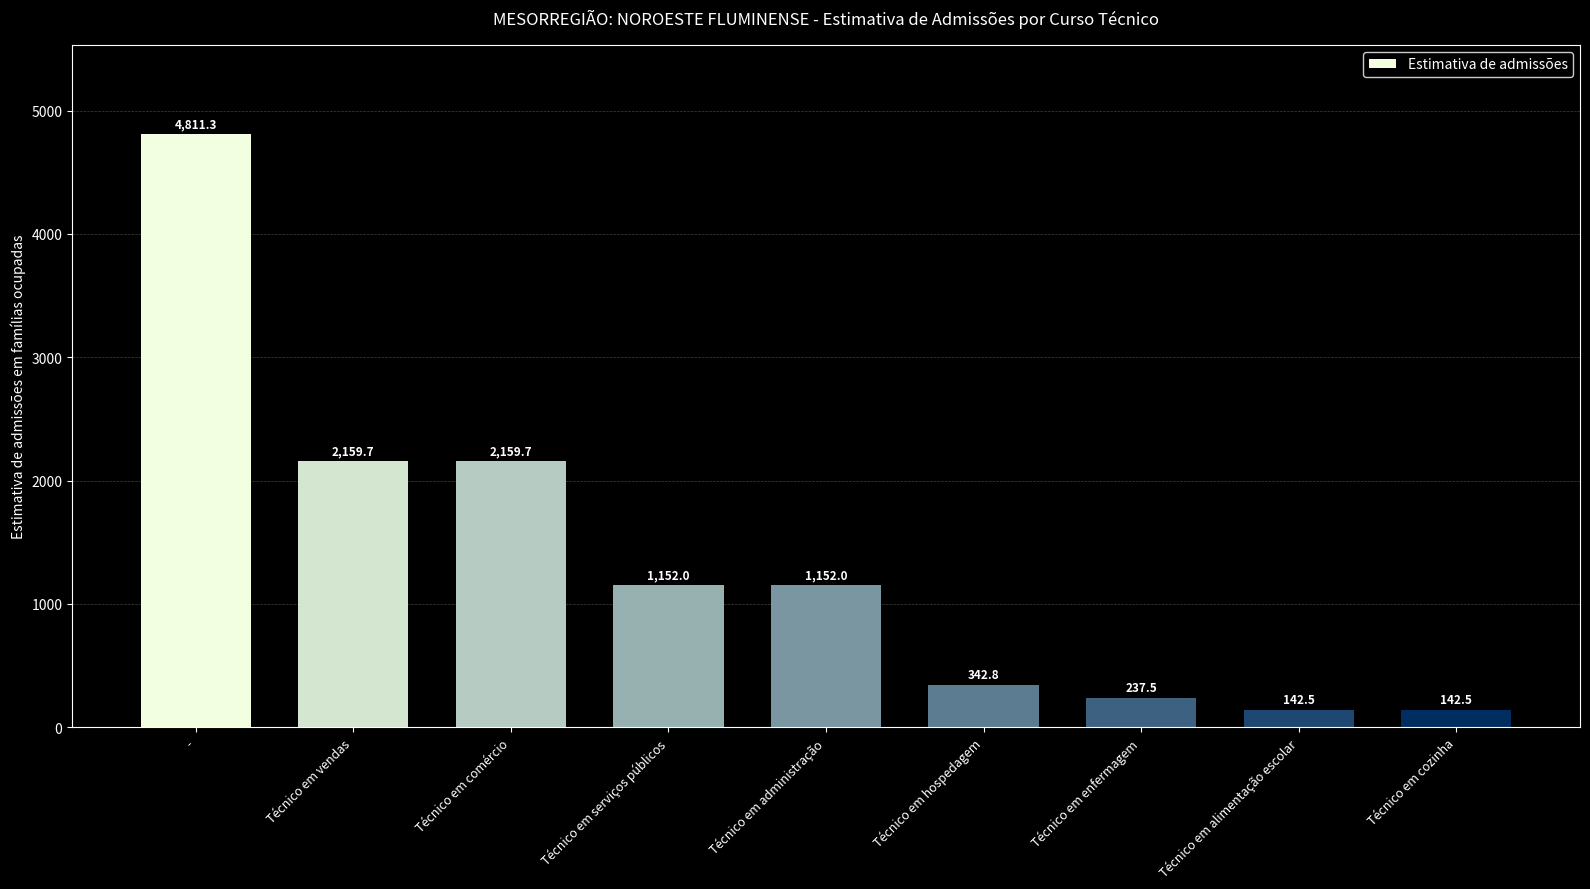

Reading right to left, list all the values displayed in this chart.

142.5	142.5	237.5	342.8	1152.0	1152.0	2159.7	2159.7	4811.3